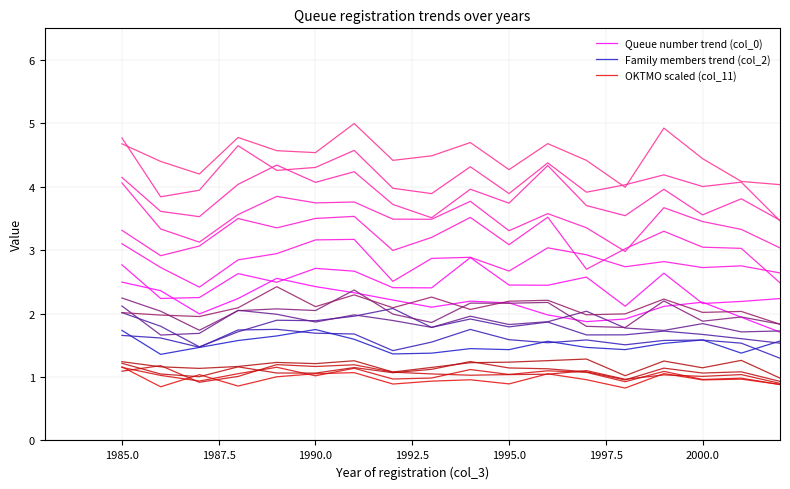

The value of Queue number trend (col_0) at 2002.5 is 1.1. True or false?

False